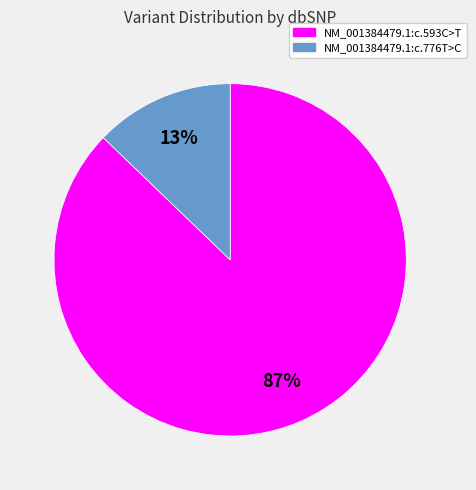

Rank the categories by value from highest to lowest.

NM_001384479.1:c.593C>T, NM_001384479.1:c.776T>C